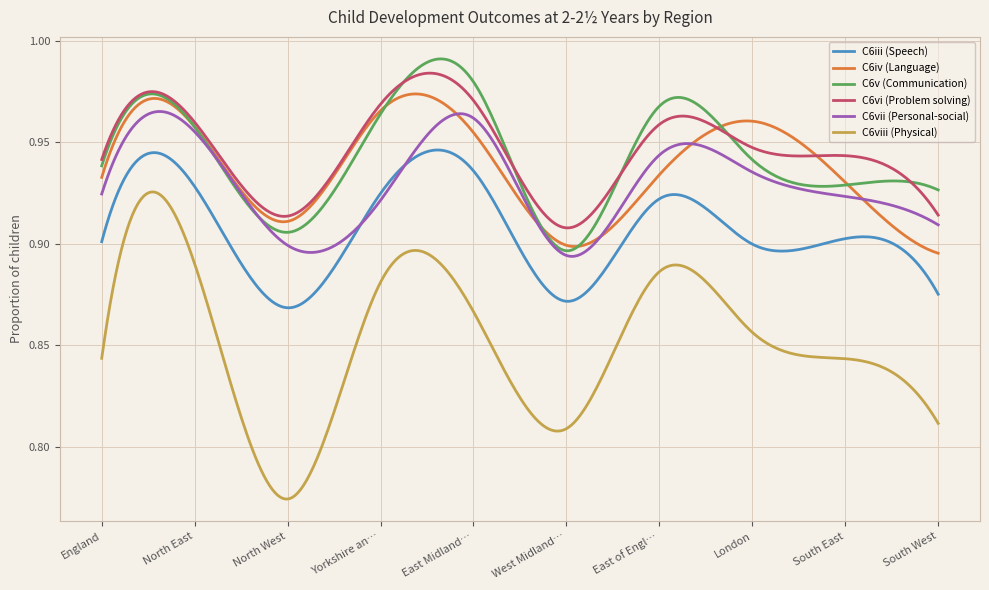

Does the chart have visible grid lines?

Yes